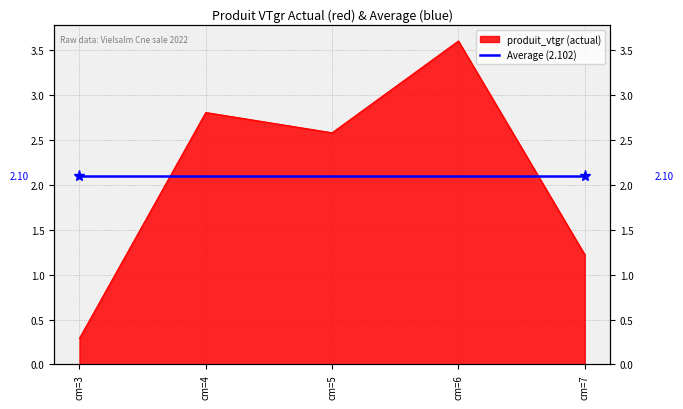

What is the value of the 5th point from the left?

1.2